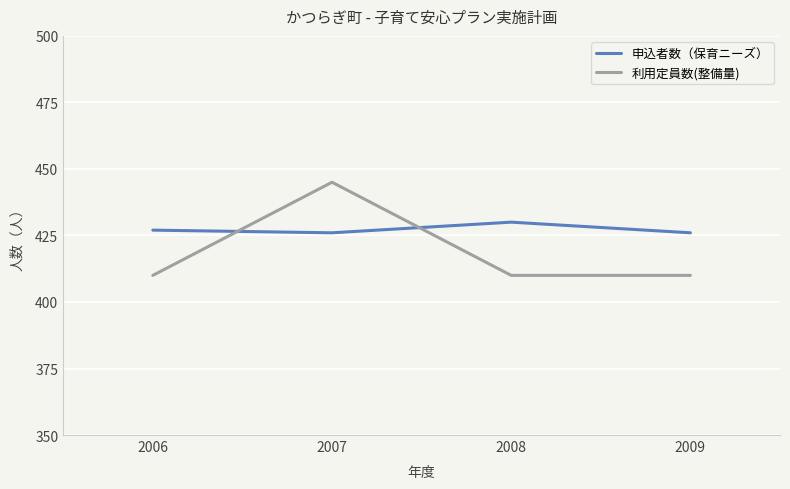

How many lines are shown in the chart?

2